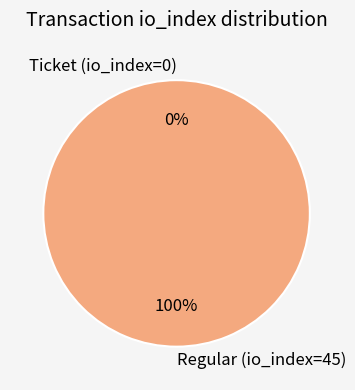

Which slice is the largest?

Regular (io_index=45)